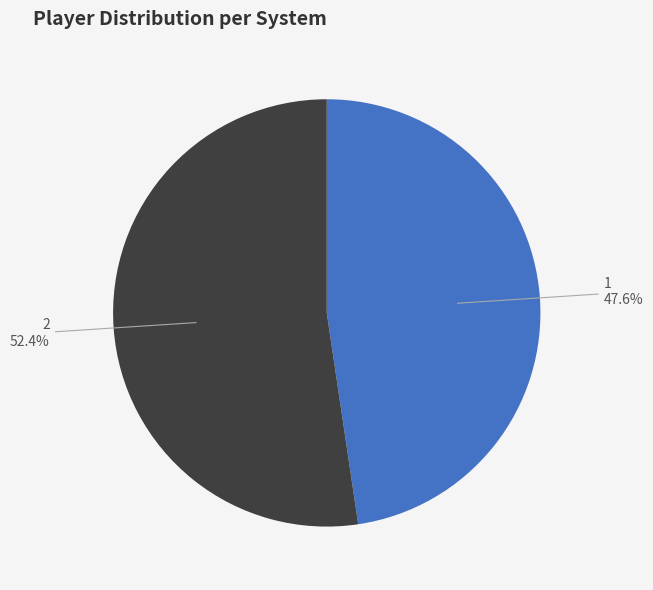

Which slice is the largest?

2